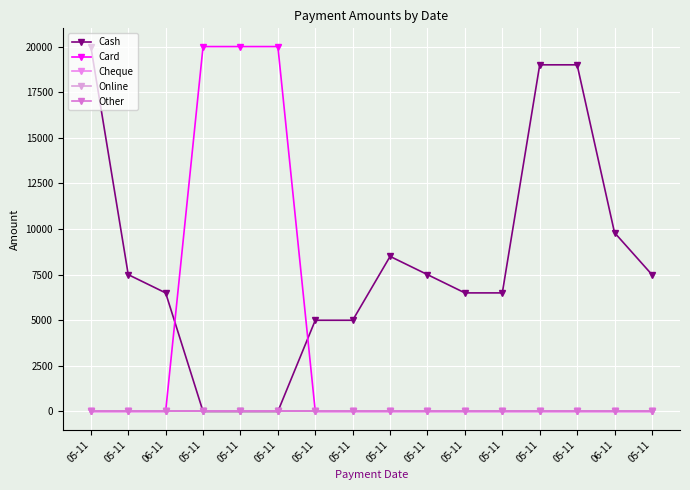

Is this an area chart (filled region under the line)?

No